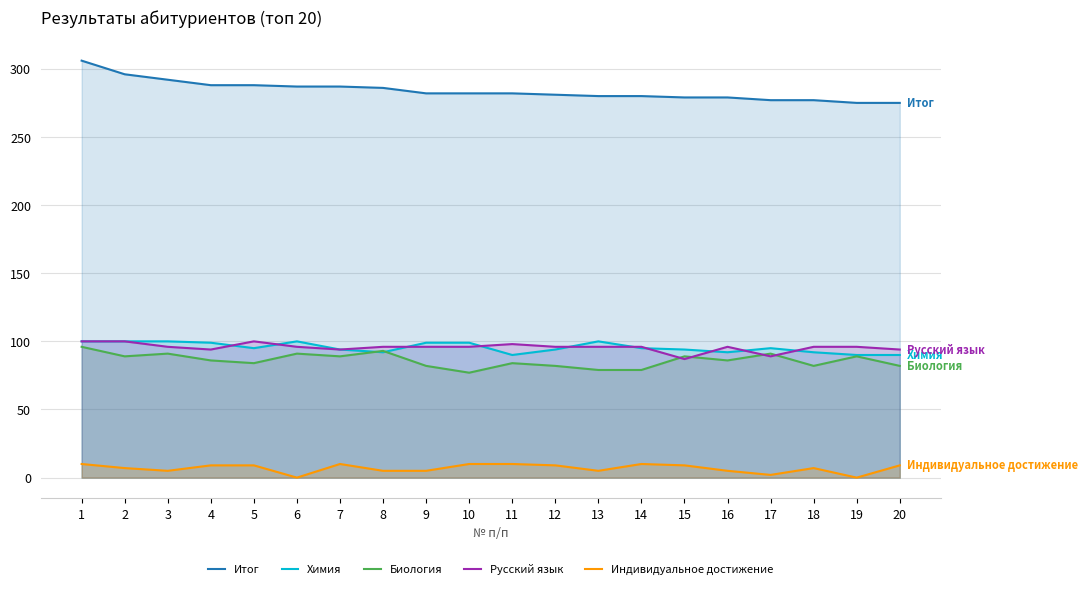

True or false: Итог and Химия cross at least once.

False